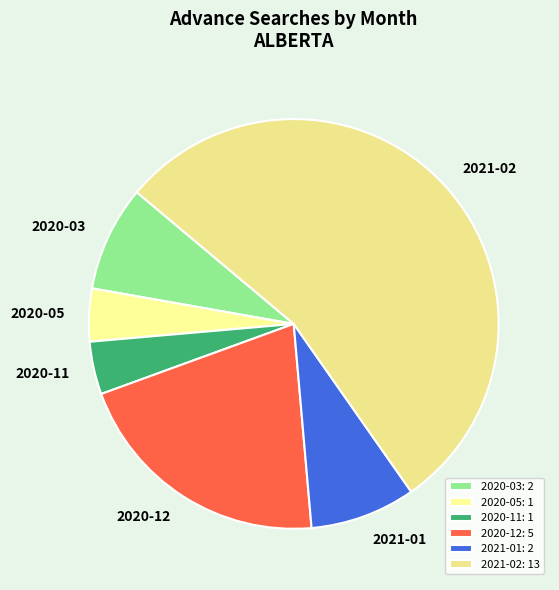

Do 2021-02 and 2020-05 together represent more than half of the pie?

Yes